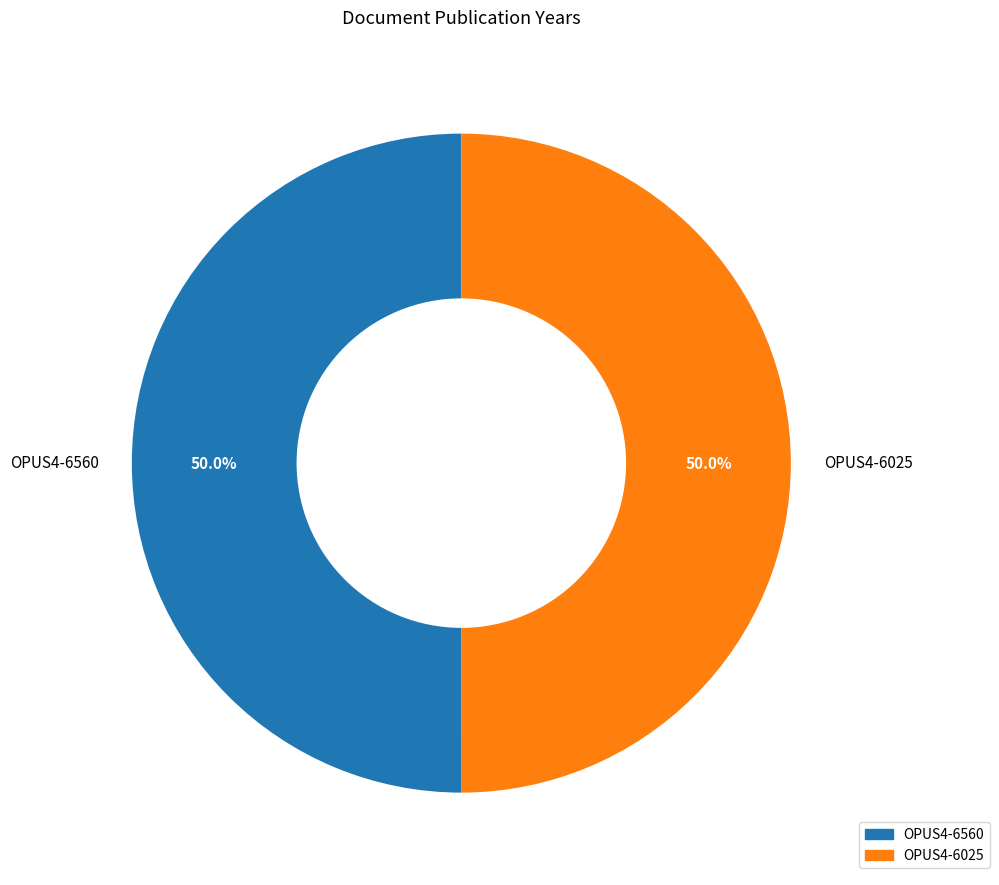

To the nearest percent, what percentage of the pie is OPUS4-6025?

50%